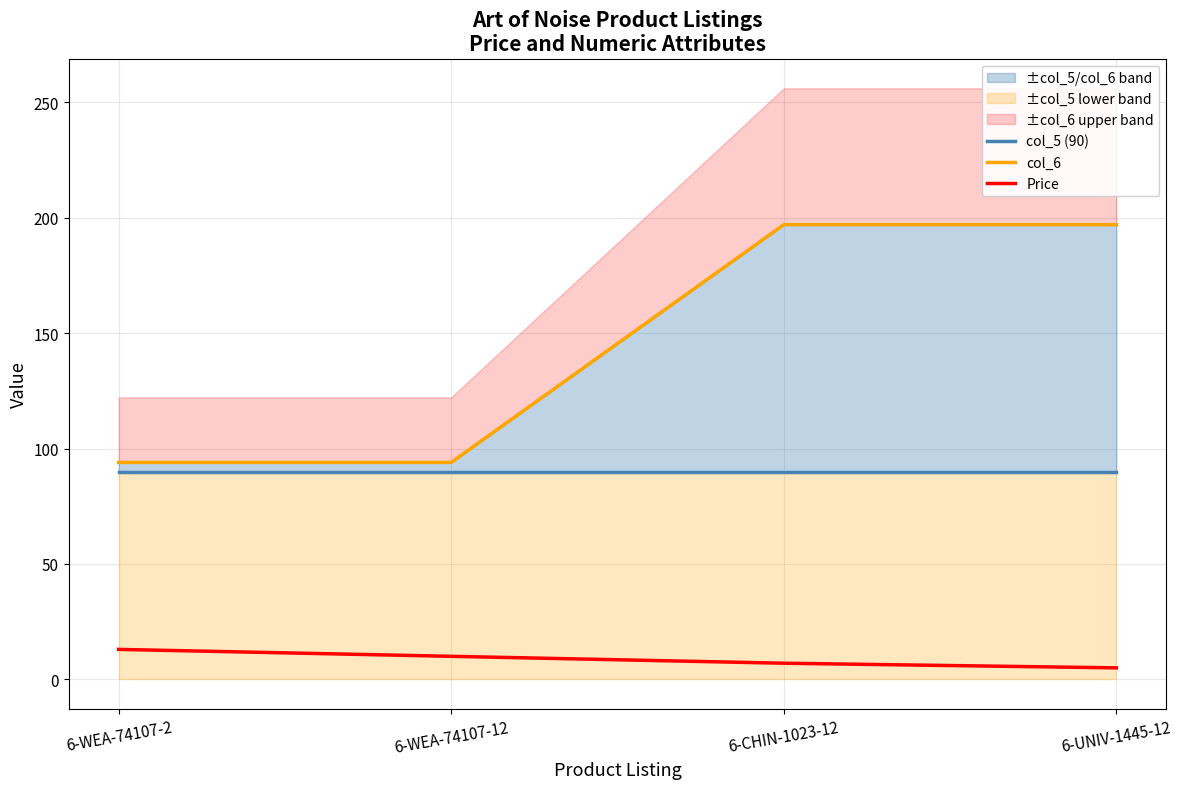

Between 6-WEA-74107-12 and 6-CHIN-1023-12, which is larger?

6-WEA-74107-12